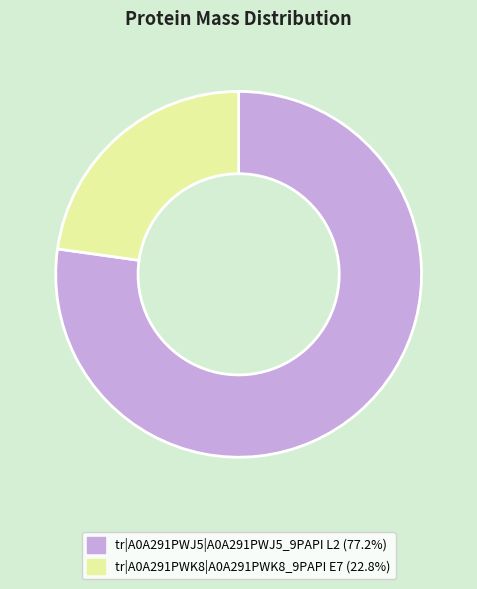

Which category has the biggest portion of the pie?

tr|A0A291PWJ5|A0A291PWJ5_9PAPI L2